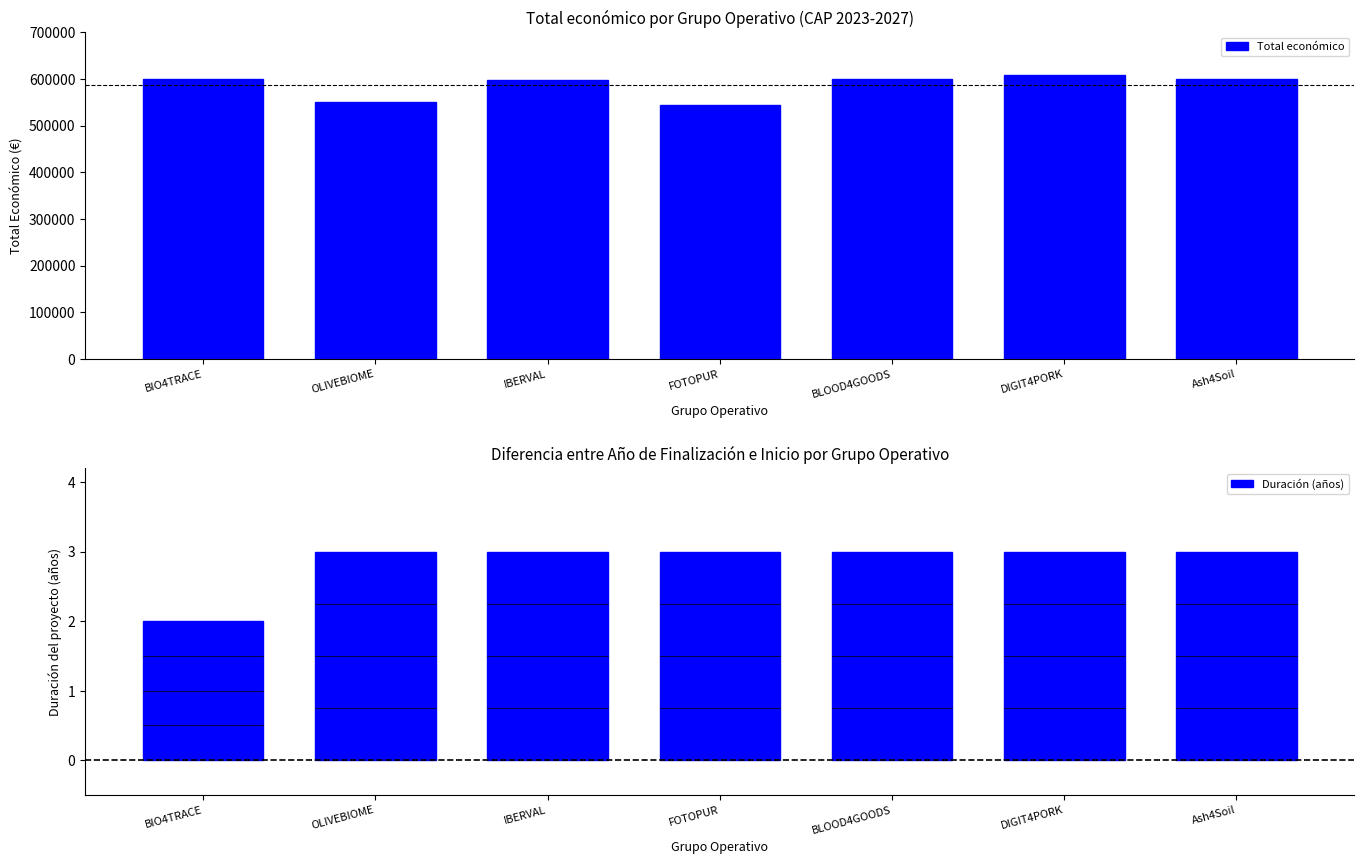

What is the difference between the highest and lowest values at BLOOD4GOODS?

599957